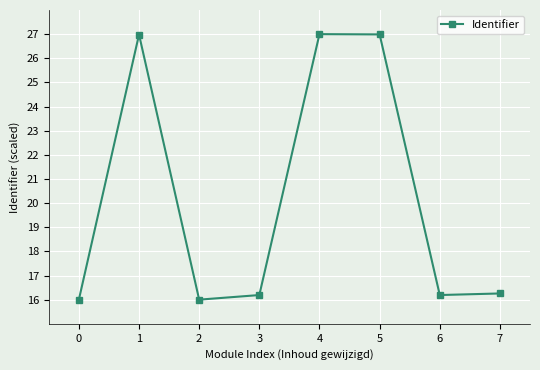

What is the maximum value shown in the chart?

27.0